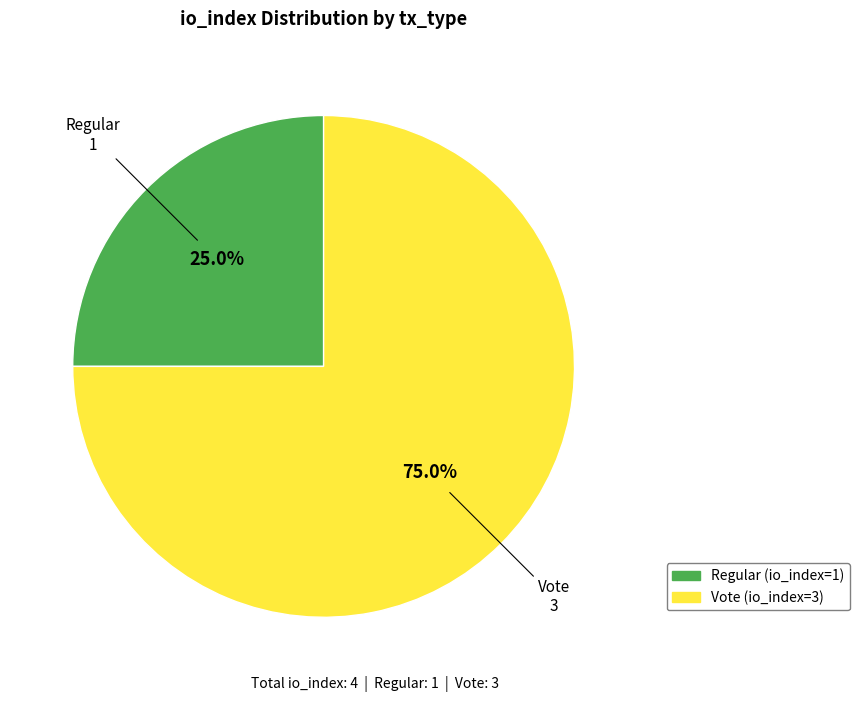

Between Vote (io_index=3) and Regular (io_index=1), which is larger?

Vote (io_index=3)